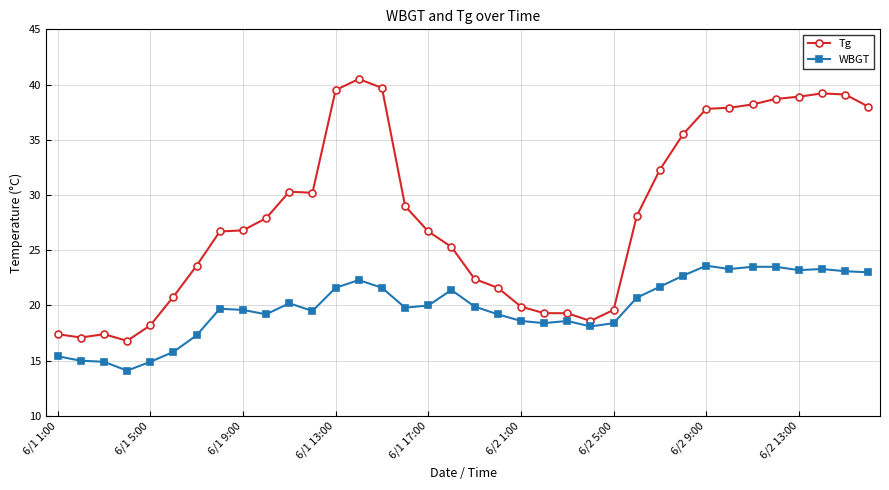

True or false: WBGT and Tg cross at least once.

False